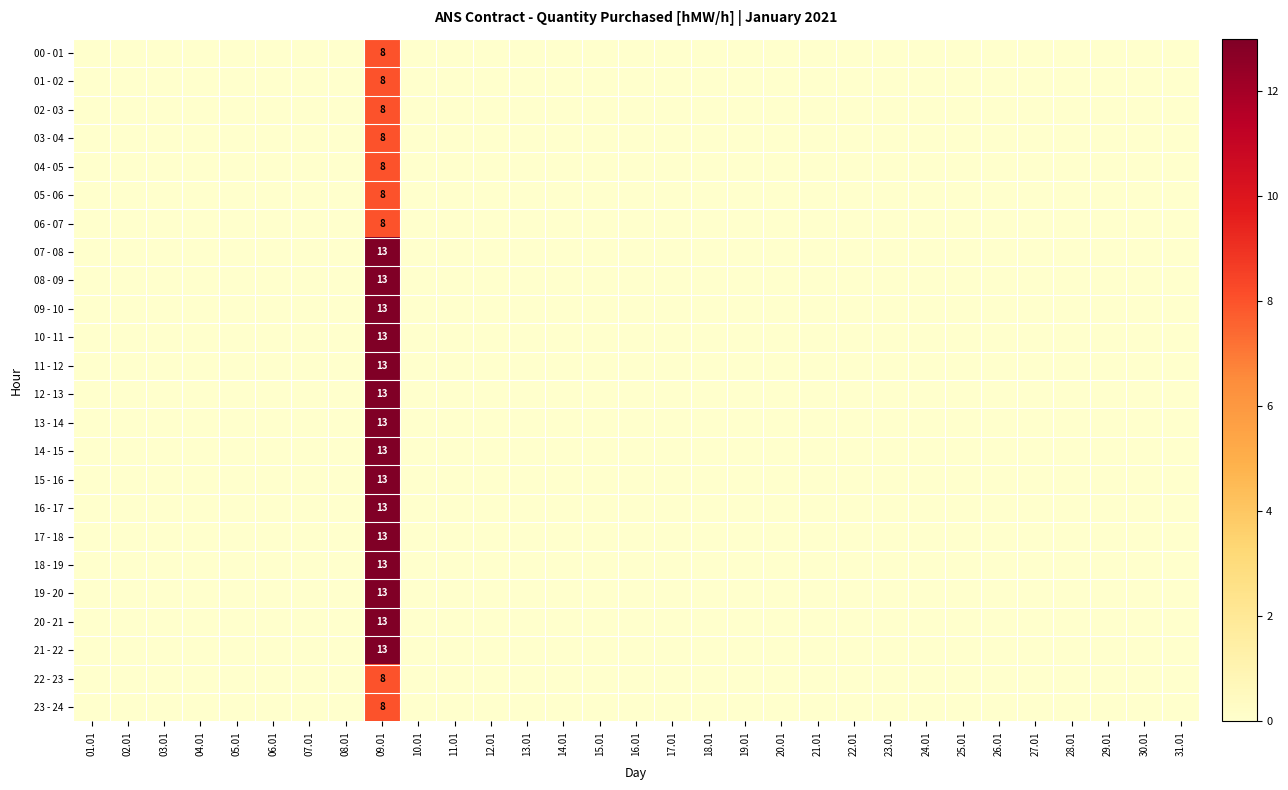

Which series has the largest total across all categories?

07 - 08